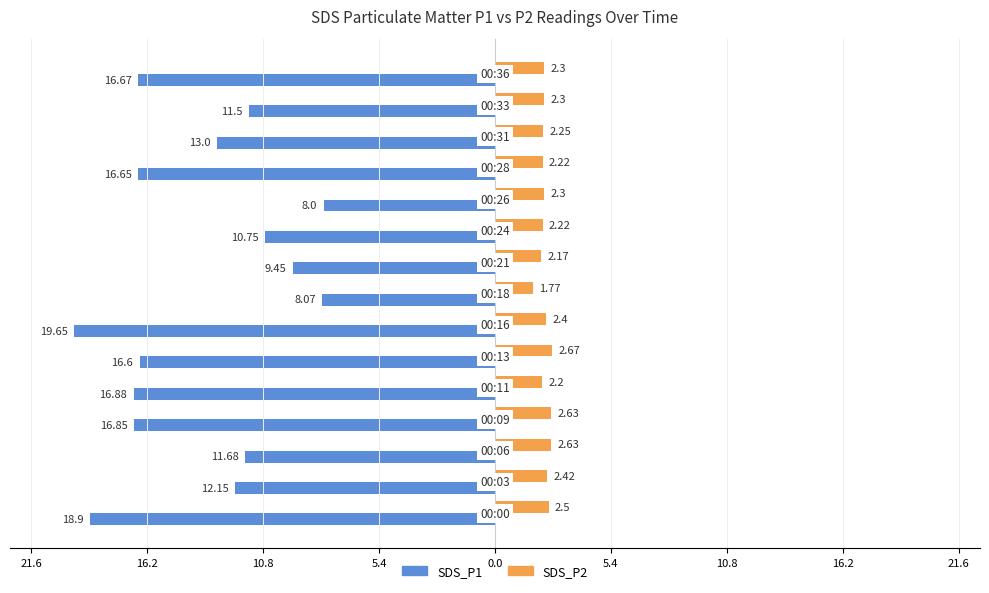

What are all the series names shown in the legend?

SDS_P1, SDS_P2